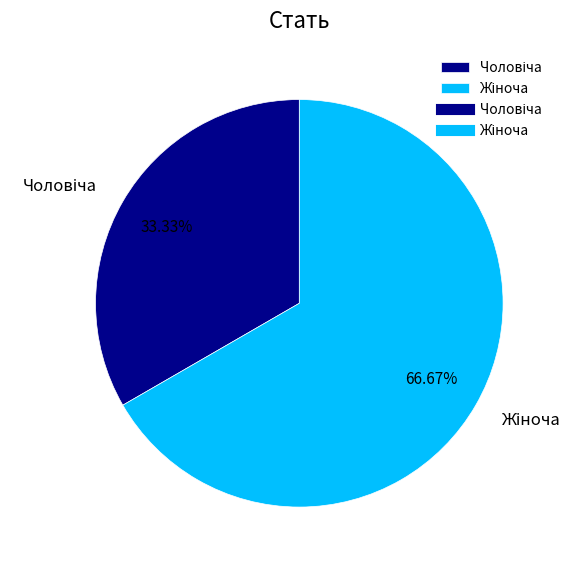

Does any single category account for the majority?

Yes